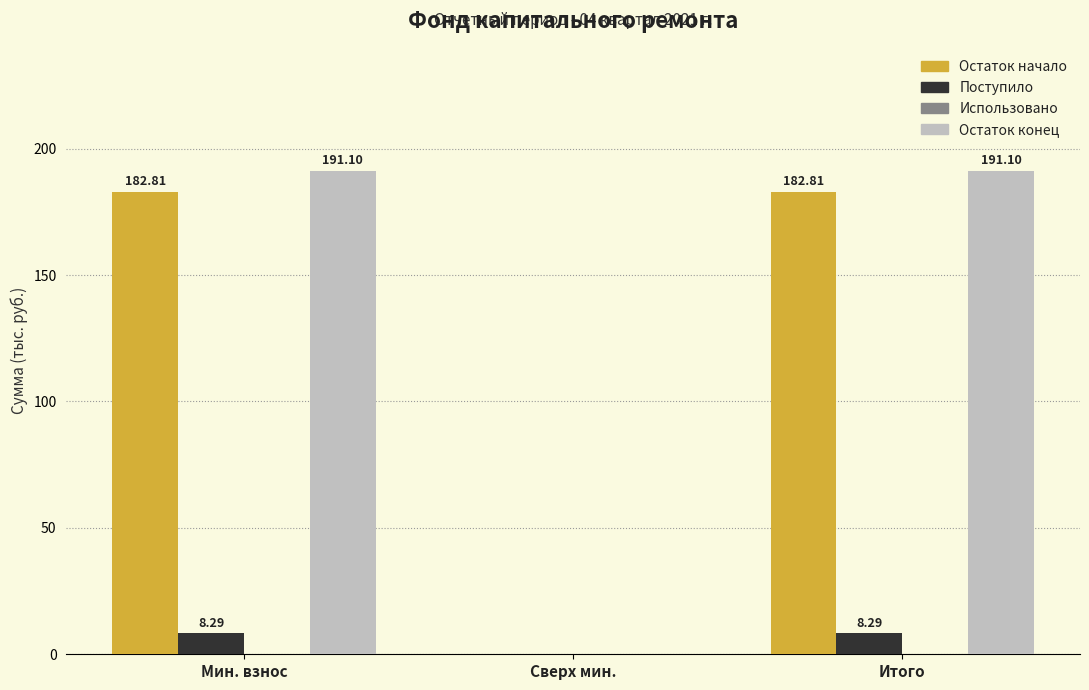

What is the sum of all Поступило values?

16.6